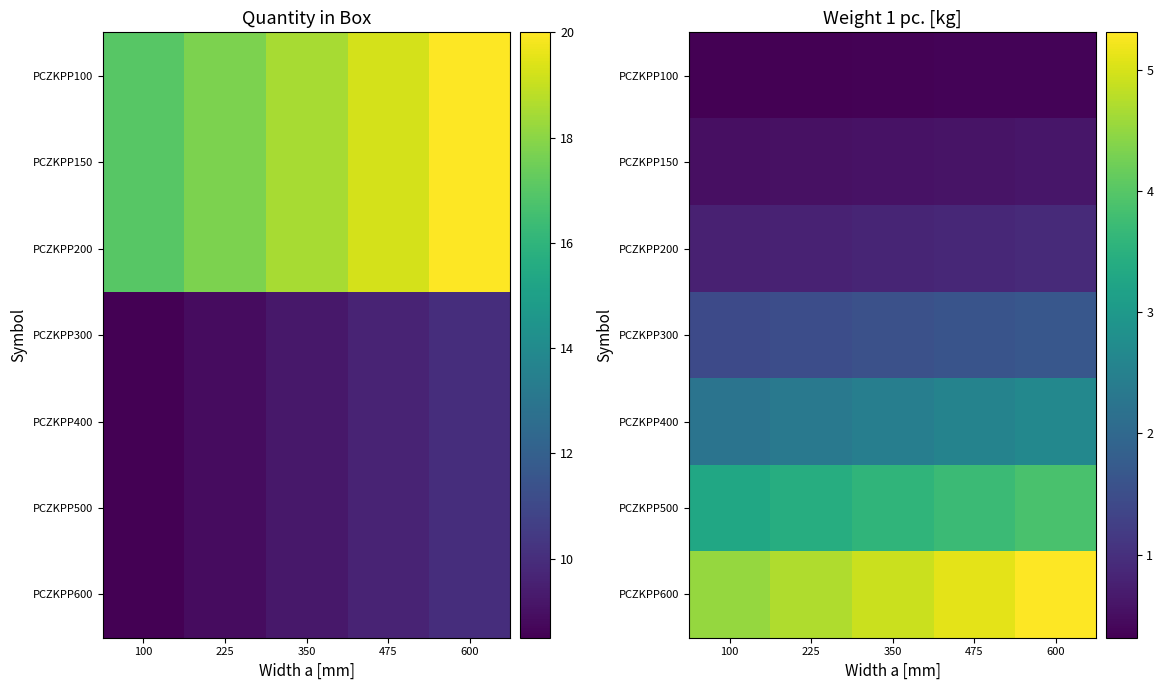

Count the PCZKPP300 values in the range 1 to 2.

5